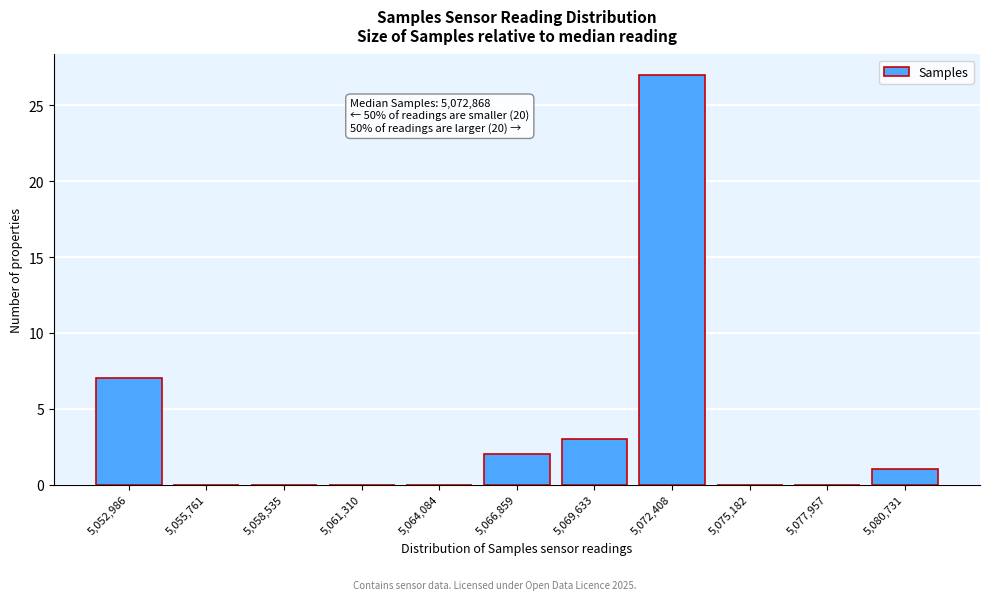

Reading left to right, extract all data points from this chart.

5,052,986=7	5,055,761=0	5,058,535=0	5,061,310=0	5,064,084=0	5,066,859=2	5,069,633=3	5,072,408=27	5,075,182=0	5,077,957=0	5,080,731=1